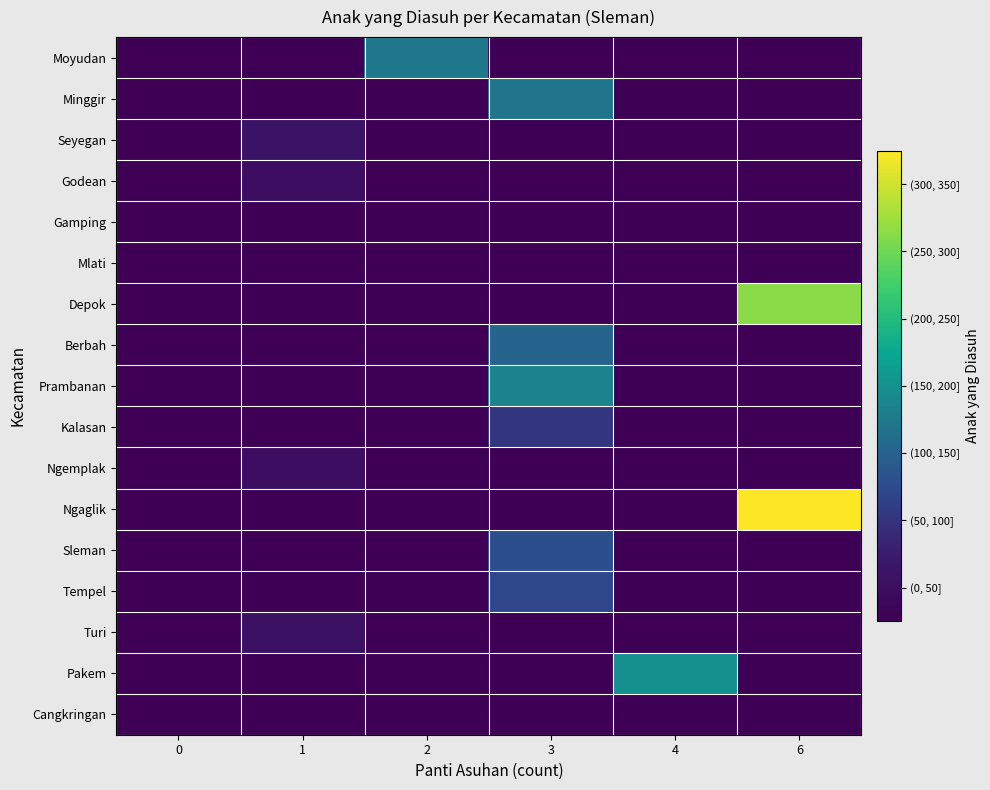

Reading left to right, transcribe all the data shown in this chart.

Moyudan: 0=0	1=0	2=146	3=0	4=0	6=0
Minggir: 0=0	1=0	2=0	3=145	4=0	6=0
Seyegan: 0=0	1=35	2=0	3=0	4=0	6=0
Godean: 0=0	1=24	2=0	3=0	4=0	6=0
Gamping: 0=0	1=0	2=0	3=0	4=0	6=0
Mlati: 0=0	1=0	2=0	3=0	4=0	6=0
Depok: 0=0	1=0	2=0	3=0	4=0	6=288
Berbah: 0=0	1=0	2=0	3=127	4=0	6=0
Prambanan: 0=0	1=0	2=0	3=160	4=0	6=0
Kalasan: 0=0	1=0	2=0	3=77	4=0	6=0
Ngemplak: 0=0	1=25	2=0	3=0	4=0	6=0
Ngaglik: 0=0	1=0	2=0	3=0	4=0	6=349
Sleman: 0=0	1=0	2=0	3=104	4=0	6=0
Tempel: 0=0	1=0	2=0	3=95	4=0	6=0
Turi: 0=0	1=32	2=0	3=0	4=0	6=0
Pakem: 0=0	1=0	2=0	3=0	4=174	6=0
Cangkringan: 0=0	1=0	2=0	3=0	4=0	6=0